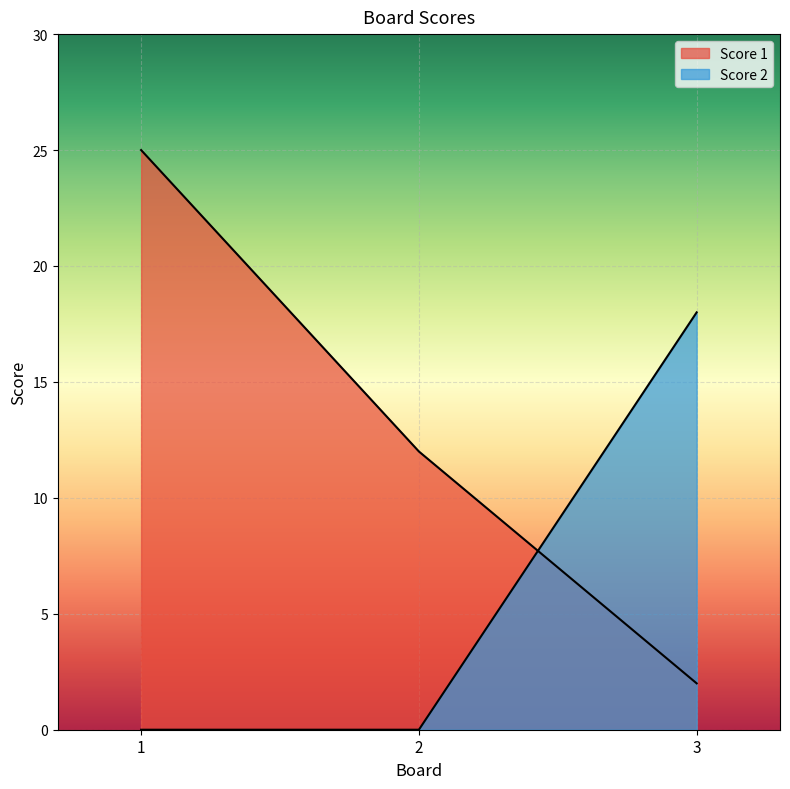

What is the total value across all series at 1?

25